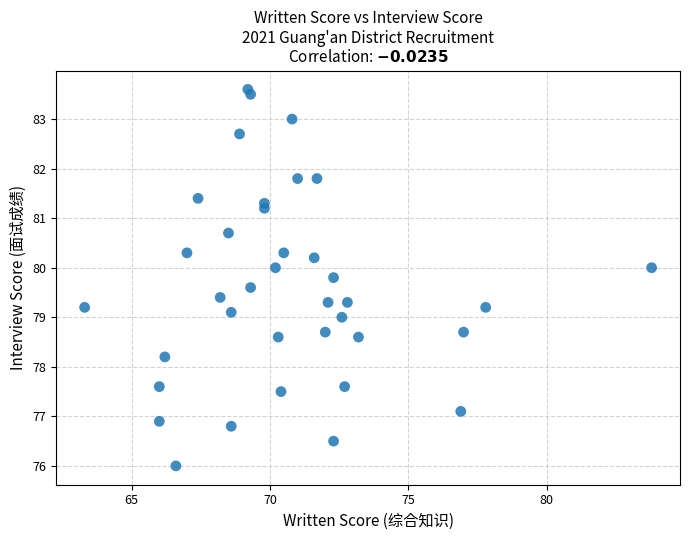

What is the range of Y values (max minus min)?

7.6